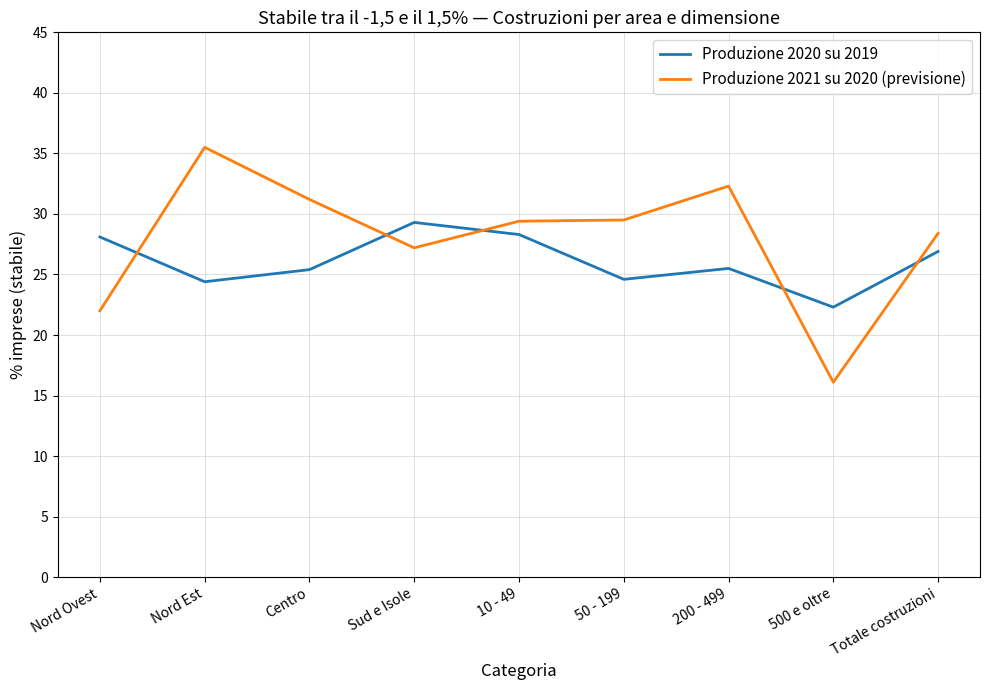

The Produzione 2021 su 2020 (previsione) series shows 32.3 at 200 - 499. True or false?

True